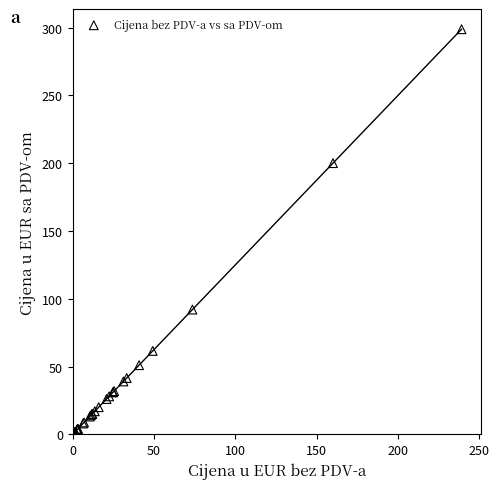

What Y value in the scatter plot is closest to 149?

200.0